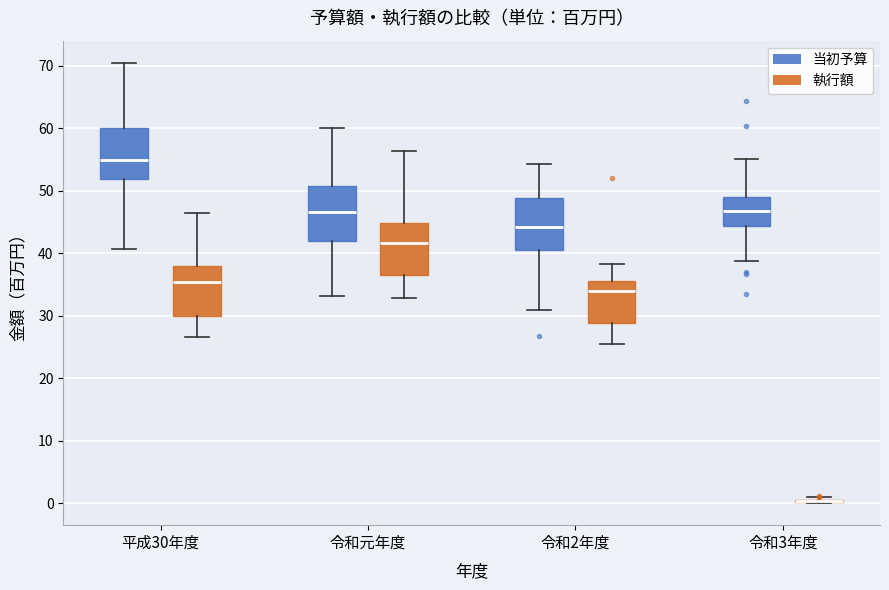

Reading left to right, transcribe this box plot: for each box, give where its median line is, the range the box spans, and where its two whiskers end, as read against the y-axis. The values are not printed on the chart, so give them approximately, as read against the axis.

平成30年度 (当初予算): median 55, box 52 to 60, whiskers 41 to 71
平成30年度 (執行額): median 35, box 30 to 38, whiskers 27 to 46
令和元年度 (当初予算): median 47, box 42 to 51, whiskers 33 to 60
令和元年度 (執行額): median 42, box 37 to 45, whiskers 33 to 56
令和2年度 (当初予算): median 44, box 41 to 49, whiskers 31 to 54
令和2年度 (執行額): median 34, box 29 to 36, whiskers 26 to 38
令和3年度 (当初予算): median 47, box 44 to 49, whiskers 39 to 55
令和3年度 (執行額): box collapsed to a line at 0, whiskers 0 to 1